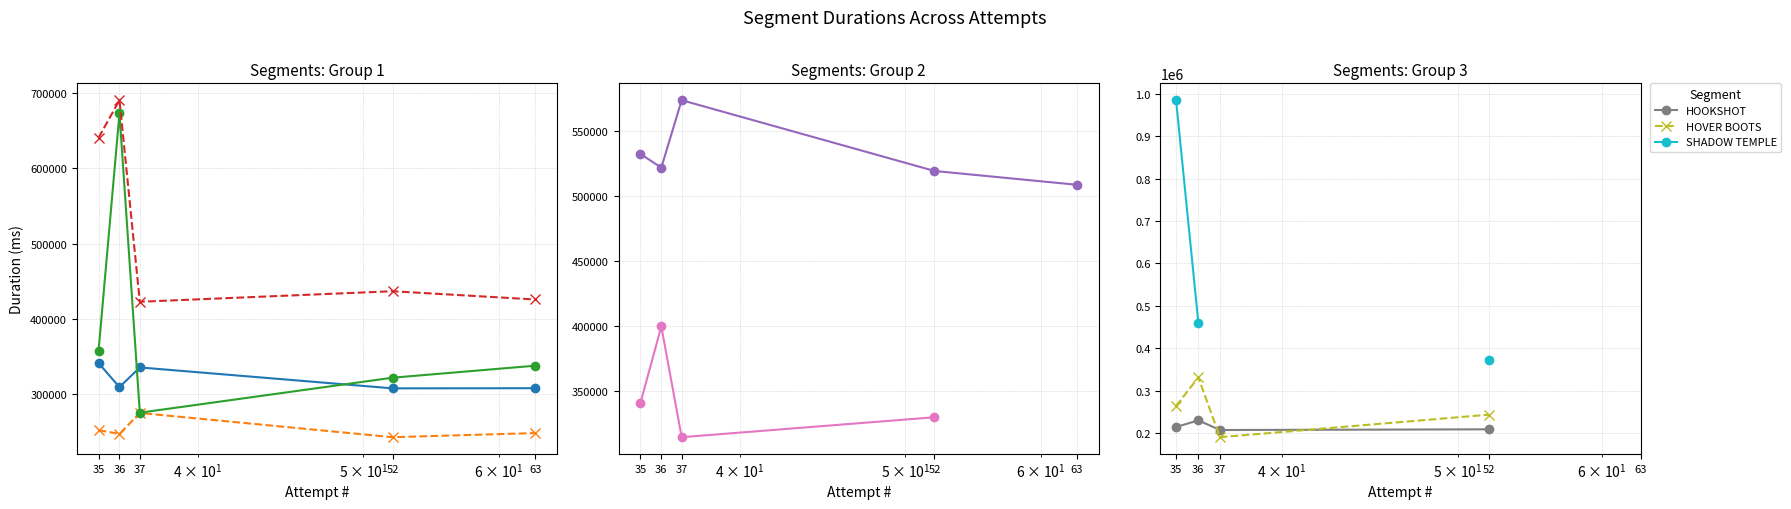

True or false: ZELDA has more than 0 points higher than both neighbors.

True